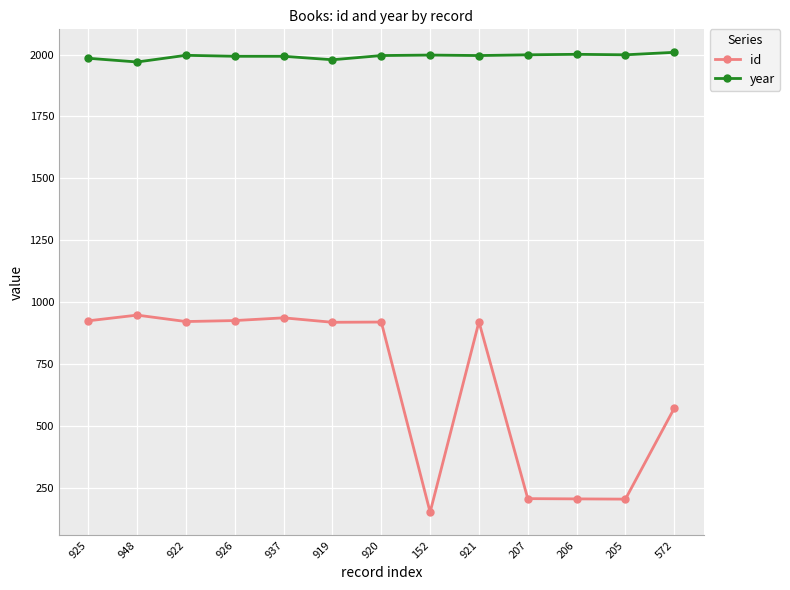

What is the label of the 2nd point from the left?

948